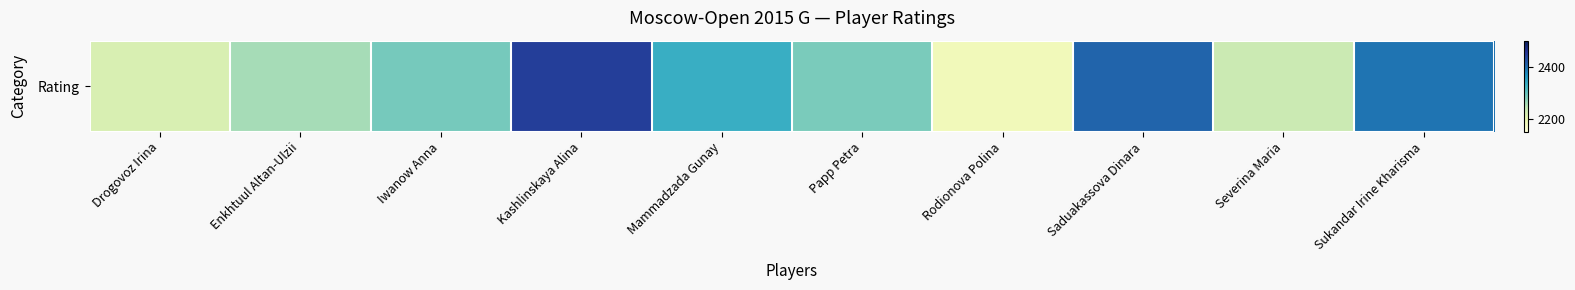

Which category has the lowest value across all series?

Rodionova Polina